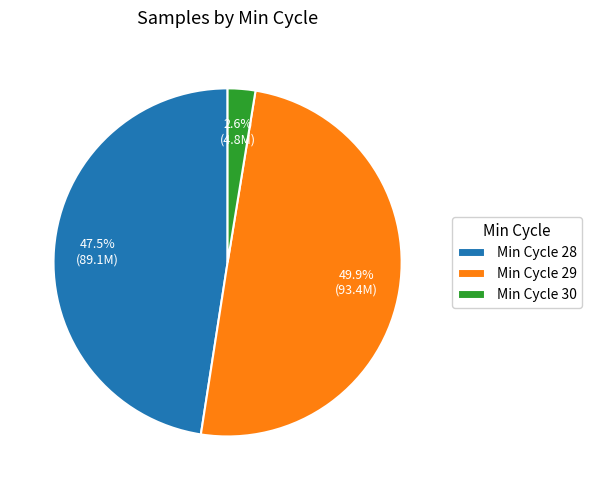

Rank the categories by value from lowest to highest.

Min Cycle 30, Min Cycle 28, Min Cycle 29